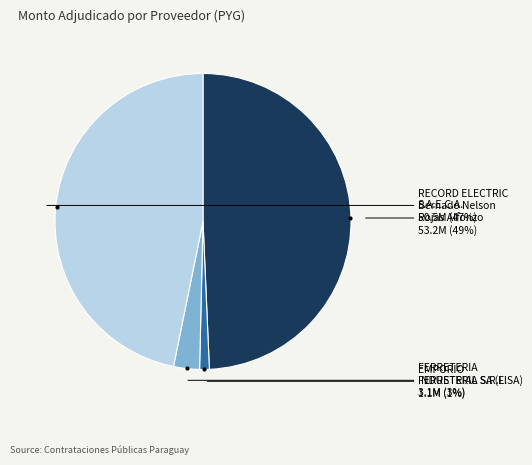

Between Bernado Nelson Rojas Alfonzo and EMPORIO FERRETERIA S.R.L., which is larger?

Bernado Nelson Rojas Alfonzo